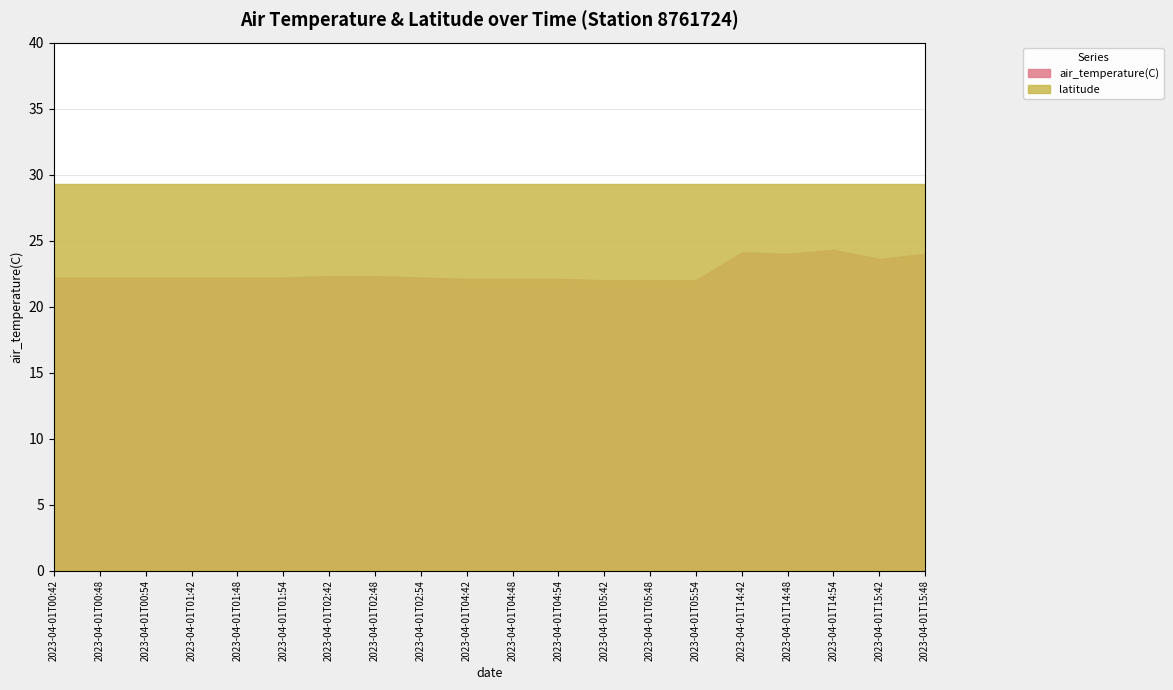

What is the difference between the maximum and minimum values in the air_temperature(C) series?

2.3